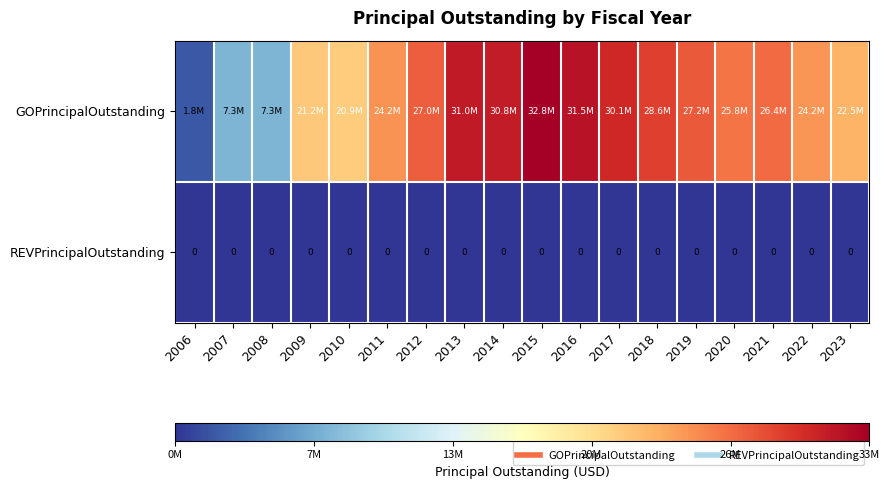

Which category has the highest value in the GOPrincipalOutstanding series?

2015